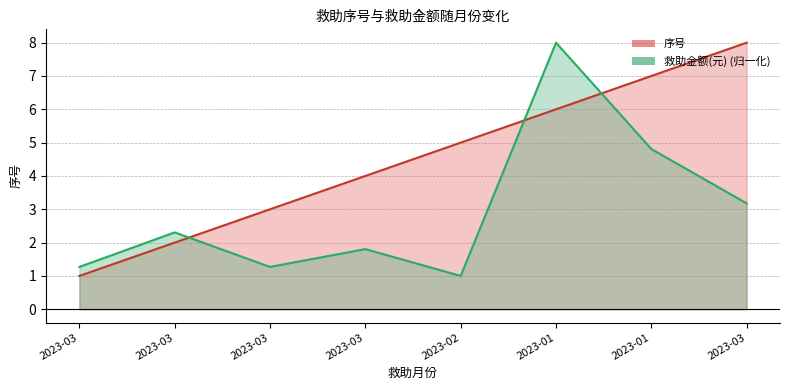

Between which two adjacent categories do 序号 and 救助金额(元) first intersect?

2023-03 and 2023-03